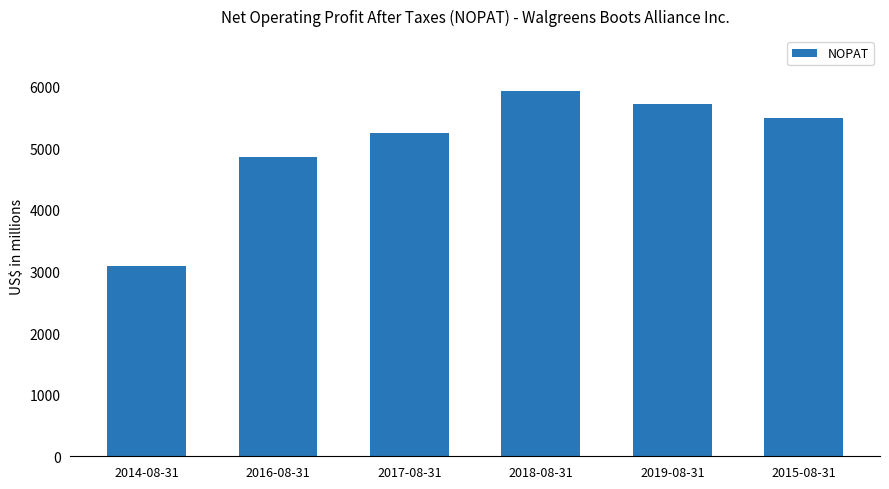

What is the sum of the values at 2018-08-31 and 2014-08-31?

9020